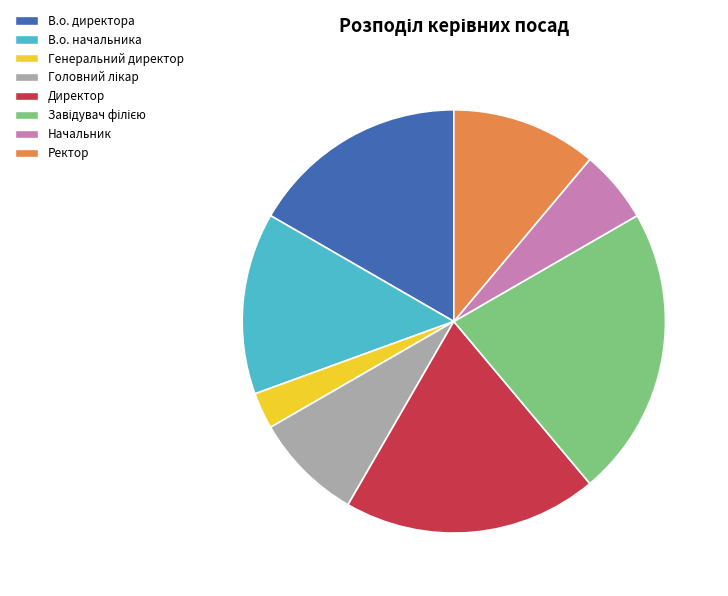

What is the smallest slice in the pie chart?

Генеральний директор